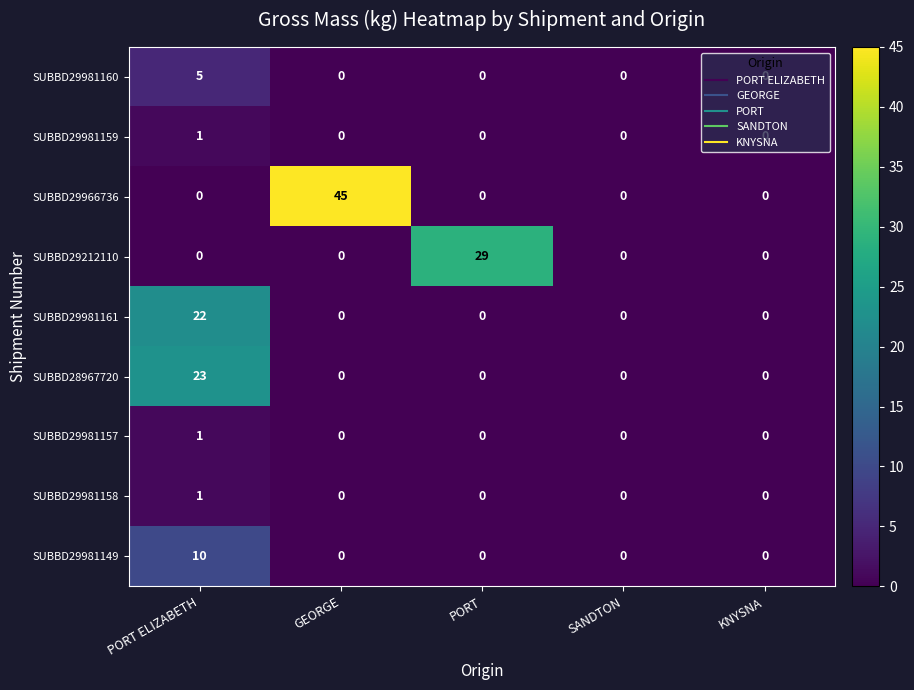

At which category is the sum across all series the highest?

PORT ELIZABETH